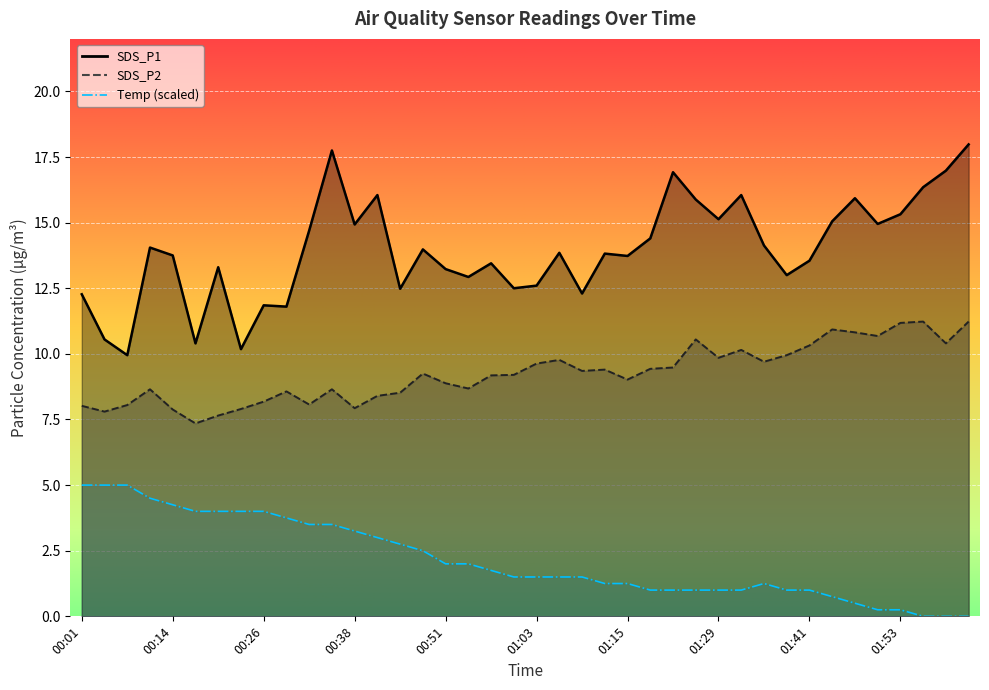

What is the smallest value displayed?

7.3